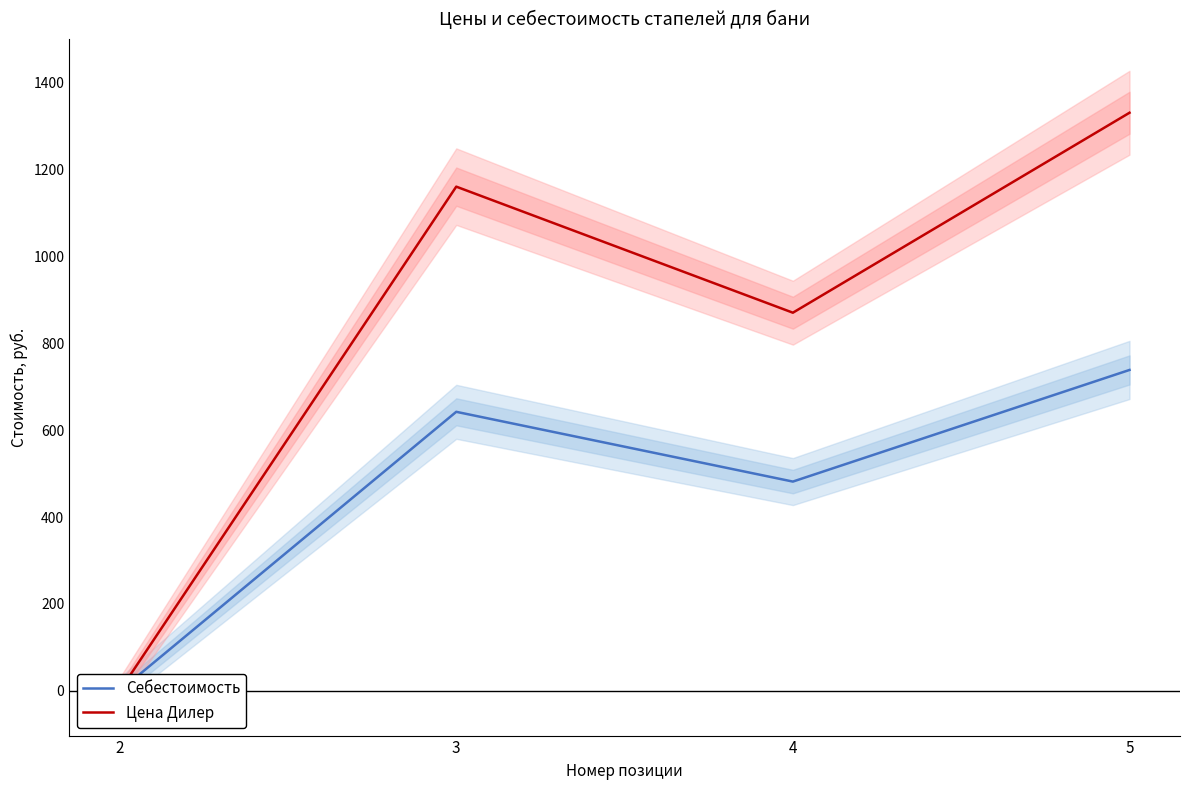

What is the sum of all Себестоимость values?

1861.8